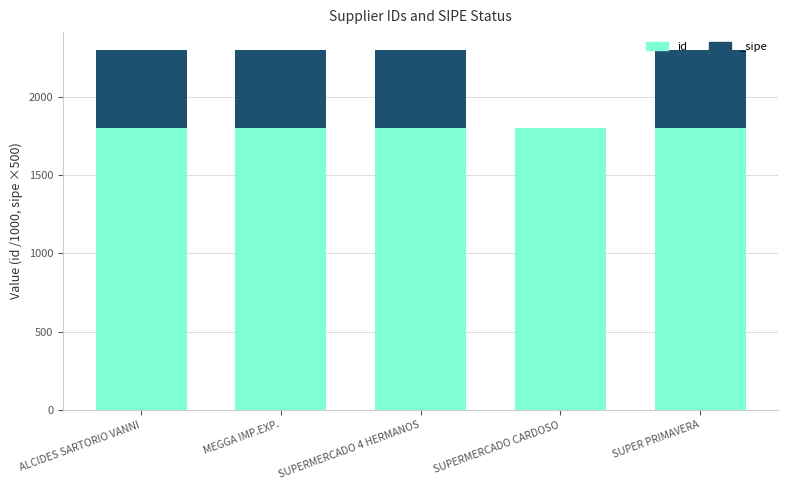

Reading left to right, what are all the values shown in this chart?

1797.8	1797.8	1797.8	1797.8	1797.8